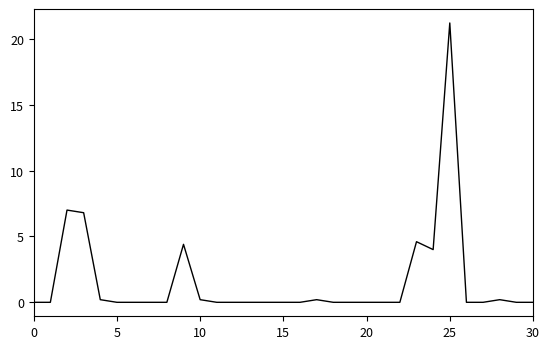

What is the greatest value displayed?

21.2